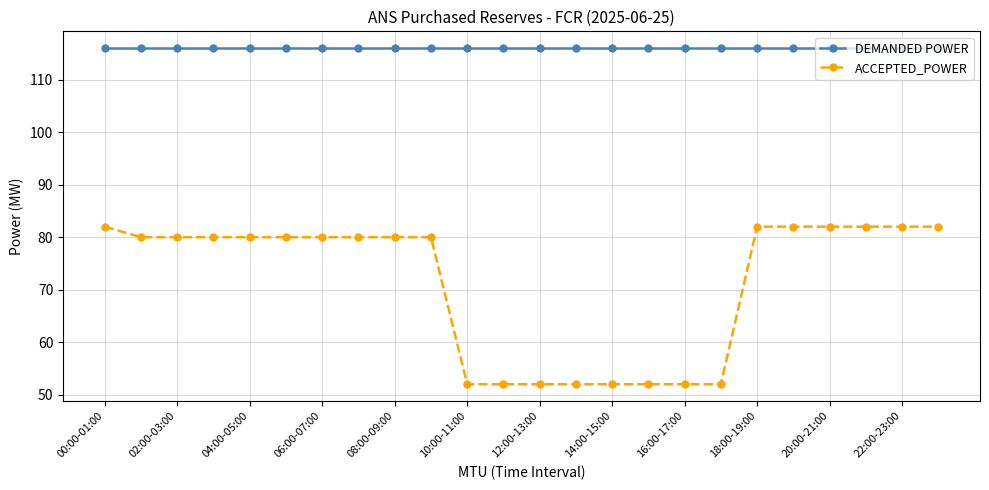

Which series has the widest spread of values?

ACCEPTED_POWER